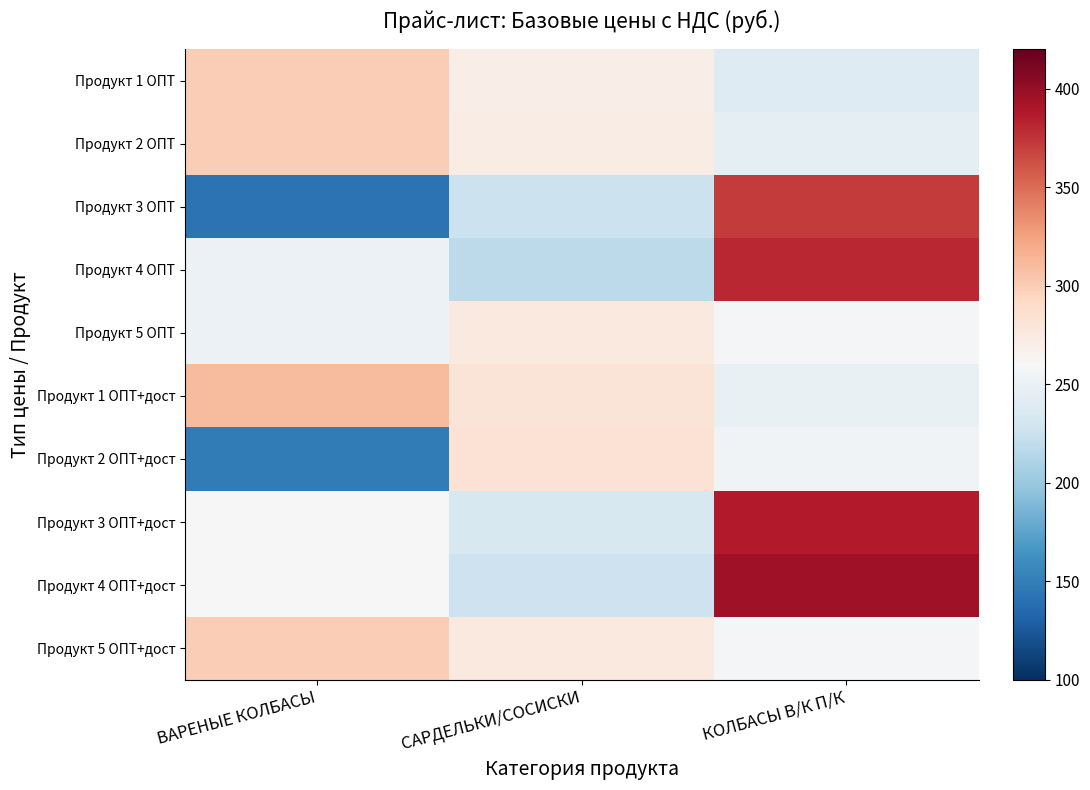

Reading left to right, what are all the values shown in this chart?

Продукт 1 ОПТ: ВАРЕНЫЕ КОЛБАСЫ=299.0	САРДЕЛЬКИ/СОСИСКИ=270.0	КОЛБАСЫ В/К П/К=239.0
Продукт 2 ОПТ: ВАРЕНЫЕ КОЛБАСЫ=299.0	САРДЕЛЬКИ/СОСИСКИ=272.0	КОЛБАСЫ В/К П/К=244.0
Продукт 3 ОПТ: ВАРЕНЫЕ КОЛБАСЫ=142.0	САРДЕЛЬКИ/СОСИСКИ=225.0	КОЛБАСЫ В/К П/К=372.0
Продукт 4 ОПТ: ВАРЕНЫЕ КОЛБАСЫ=250.0	САРДЕЛЬКИ/СОСИСКИ=218.0	КОЛБАСЫ В/К П/К=380.0
Продукт 5 ОПТ: ВАРЕНЫЕ КОЛБАСЫ=250.0	САРДЕЛЬКИ/СОСИСКИ=275.0	КОЛБАСЫ В/К П/К=257.0
Продукт 1 ОПТ+дост: ВАРЕНЫЕ КОЛБАСЫ=311.0	САРДЕЛЬКИ/СОСИСКИ=280.8	КОЛБАСЫ В/К П/К=248.6
Продукт 2 ОПТ+дост: ВАРЕНЫЕ КОЛБАСЫ=147.7	САРДЕЛЬКИ/СОСИСКИ=282.9	КОЛБАСЫ В/К П/К=253.8
Продукт 3 ОПТ+дост: ВАРЕНЫЕ КОЛБАСЫ=260.0	САРДЕЛЬКИ/СОСИСКИ=234.0	КОЛБАСЫ В/К П/К=386.9
Продукт 4 ОПТ+дост: ВАРЕНЫЕ КОЛБАСЫ=260.0	САРДЕЛЬКИ/СОСИСКИ=226.7	КОЛБАСЫ В/К П/К=395.2
Продукт 5 ОПТ+дост: ВАРЕНЫЕ КОЛБАСЫ=299.0	САРДЕЛЬКИ/СОСИСКИ=275.0	КОЛБАСЫ В/К П/К=257.0